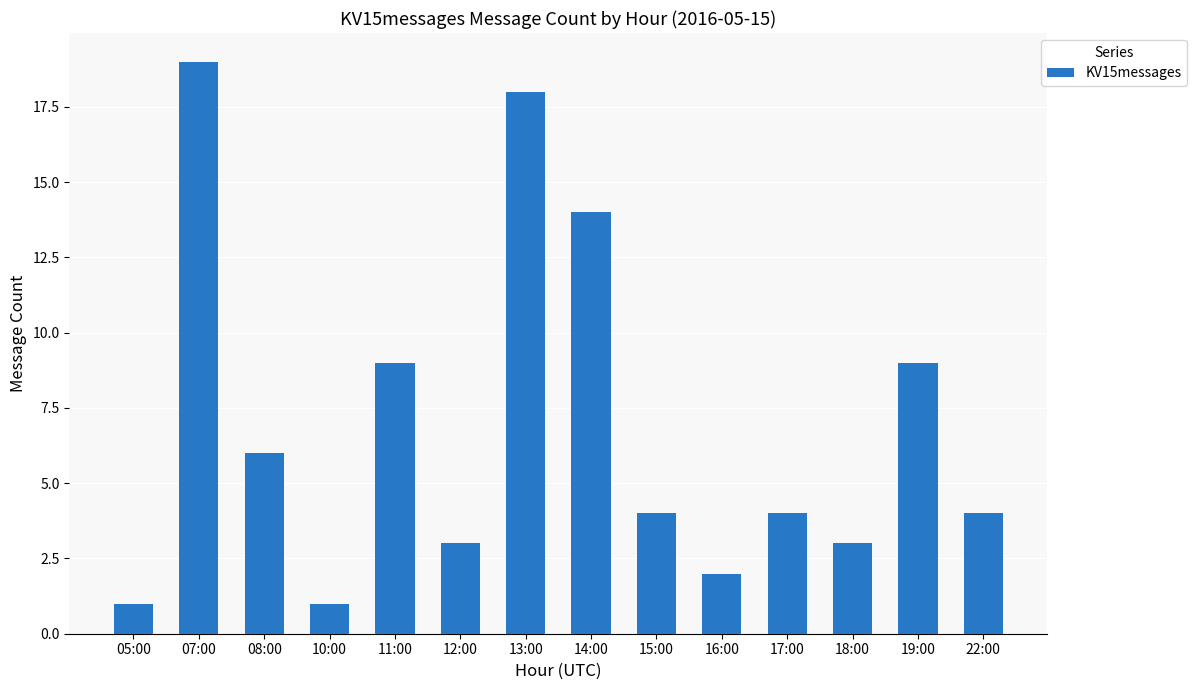

What is the label of the 13th bar from the right?

07:00